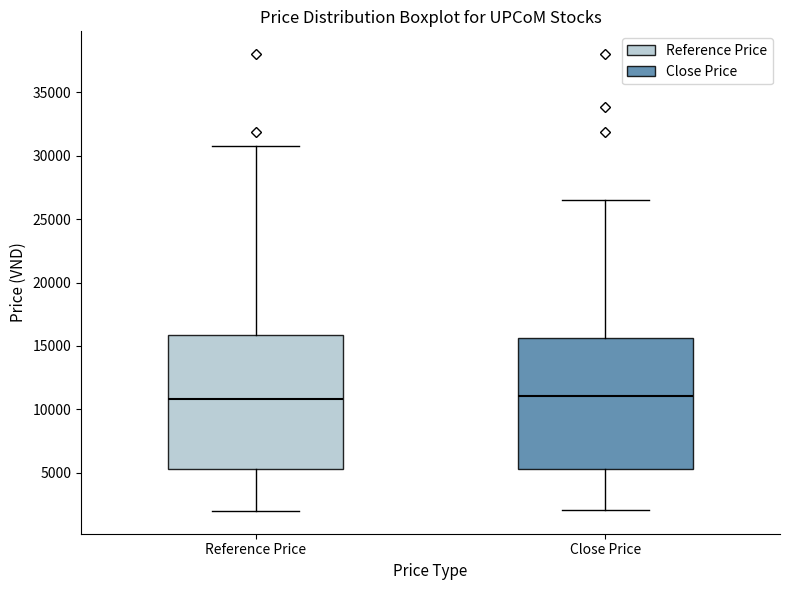

Reading left to right, read every box against the y-axis: the position of its median line, the range the box covers, and the ends of its whiskers. The values are not printed on the chart, so give them approximately, as read against the axis.

Reference Price: median 11000, box 5500 to 16000, whiskers 2000 to 31000
Close Price: median 11000, box 5500 to 15500, whiskers 2000 to 26500